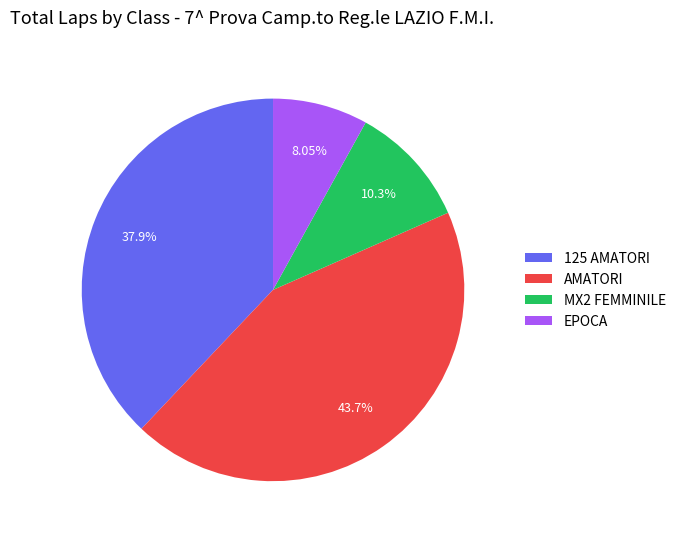

Which category has the smallest portion of the pie?

EPOCA